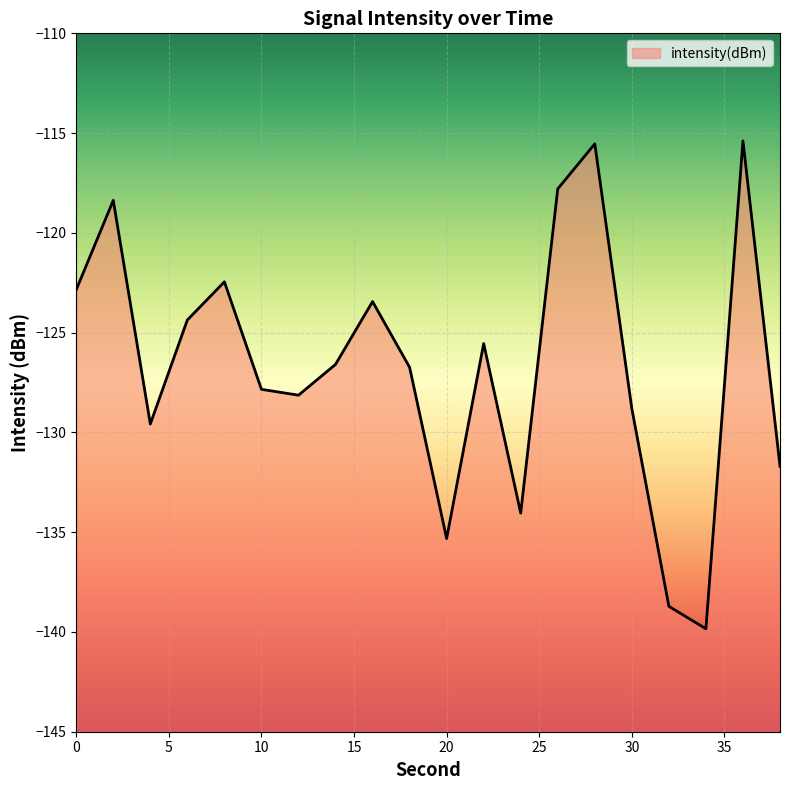

How many data points are above -126?

9